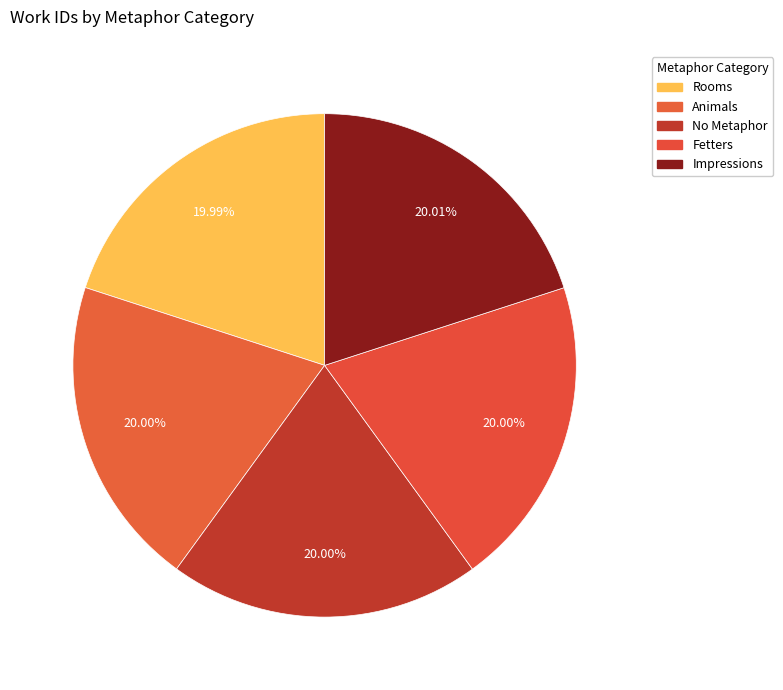

Count the number of slices in the pie.

5